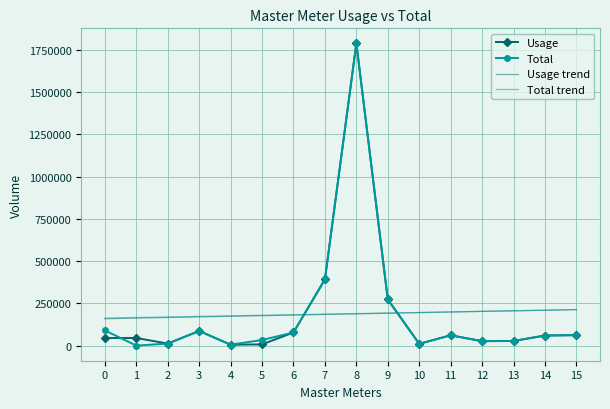

Where do Usage trend and Usage first cross each other?

6 and 7